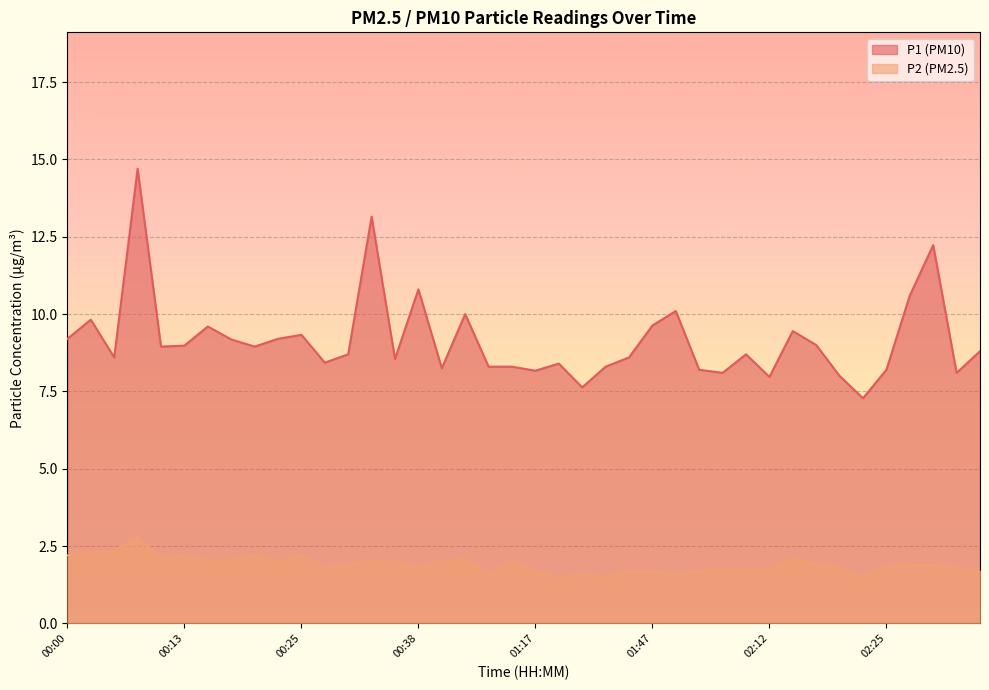

Rank the series by their average value, from highest to lowest.

P1 (PM10), P2 (PM2.5)